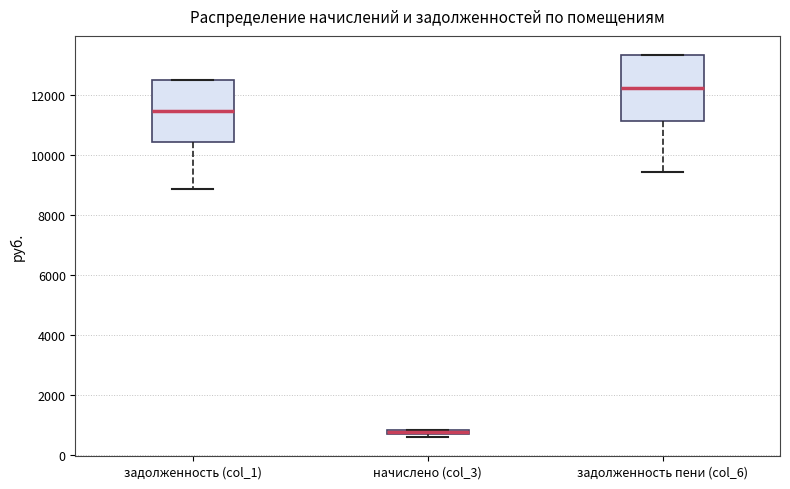

Where is the lower edge of the box for задолженность (col_1) on the y-axis? The values are not printed on the chart, so give them approximately, as read against the axis.

10400